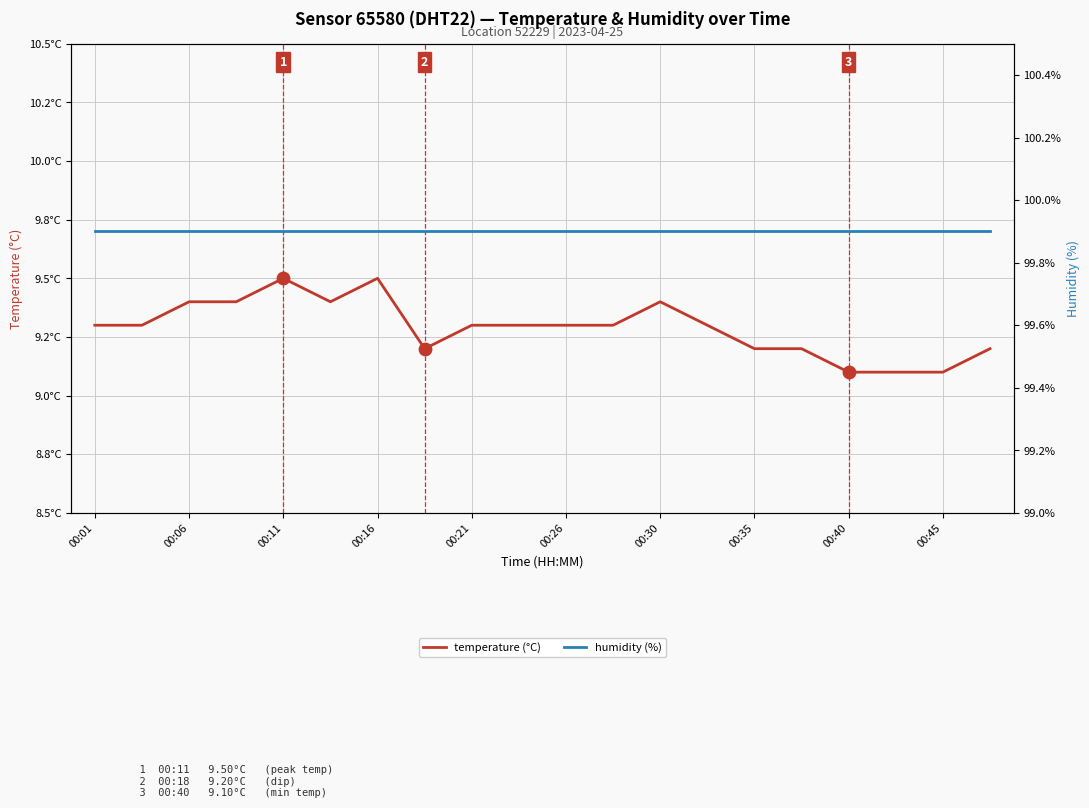

At how many categories does at least one series exceed 53?

20